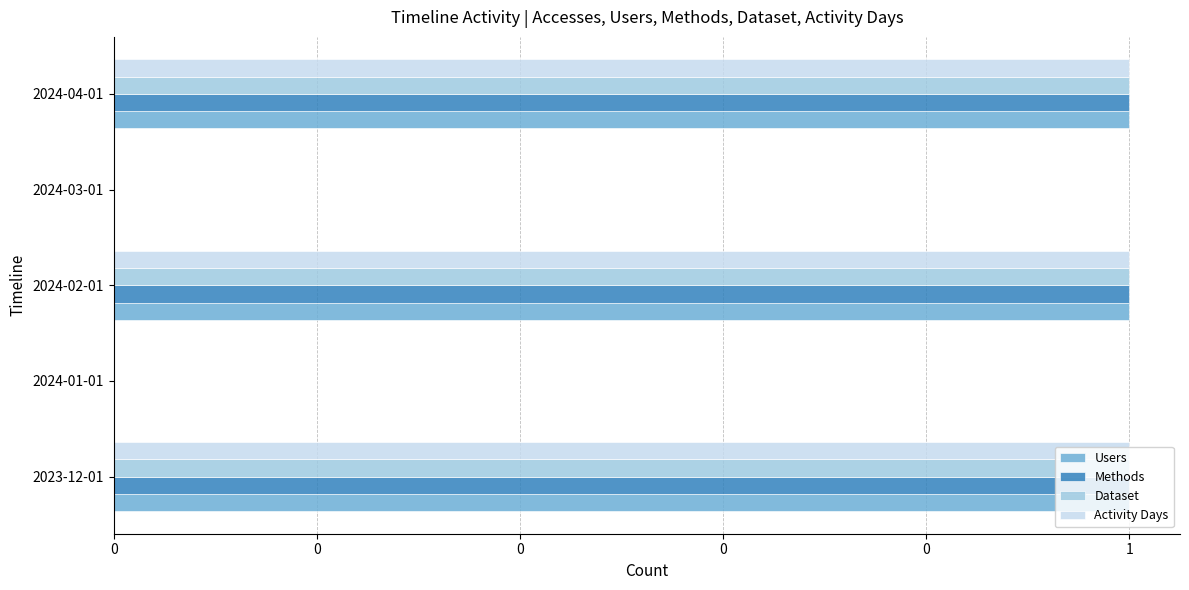

What are all the series names shown in the legend?

Users, Methods, Dataset, Activity Days